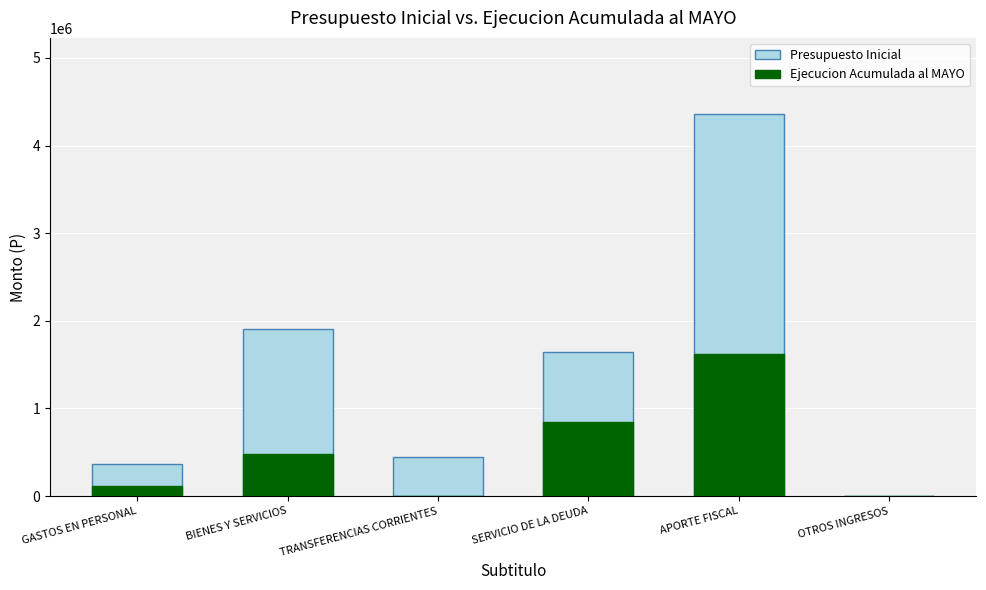

Is it true that Presupuesto Inicial equals 210935 at GASTOS EN PERSONAL?

False